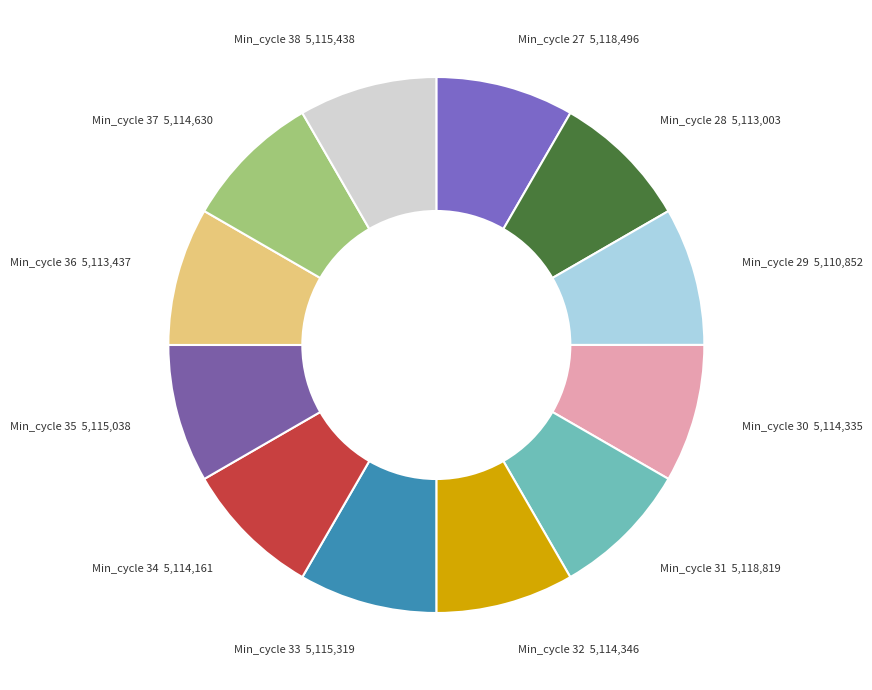

How many slices are in this pie chart?

12